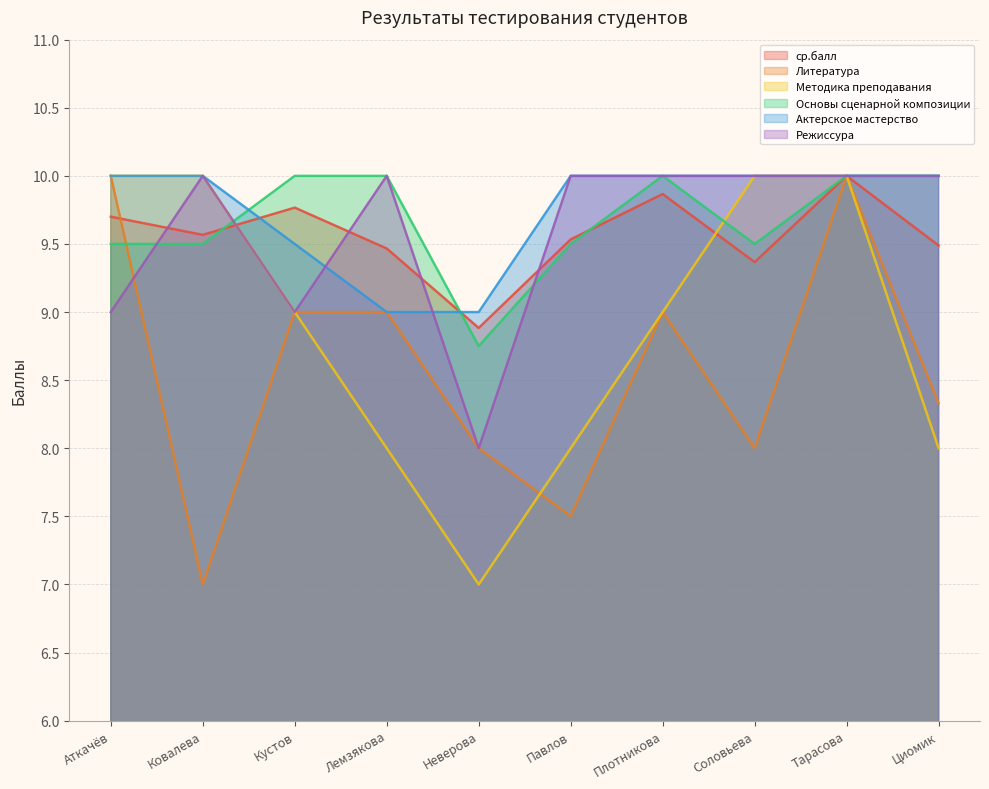

Rank the series by their maximum value, from highest to lowest.

ср.балл, Литература, Методика преподавания, Основы сценарной композиции, Актерское мастерство, Режиссура